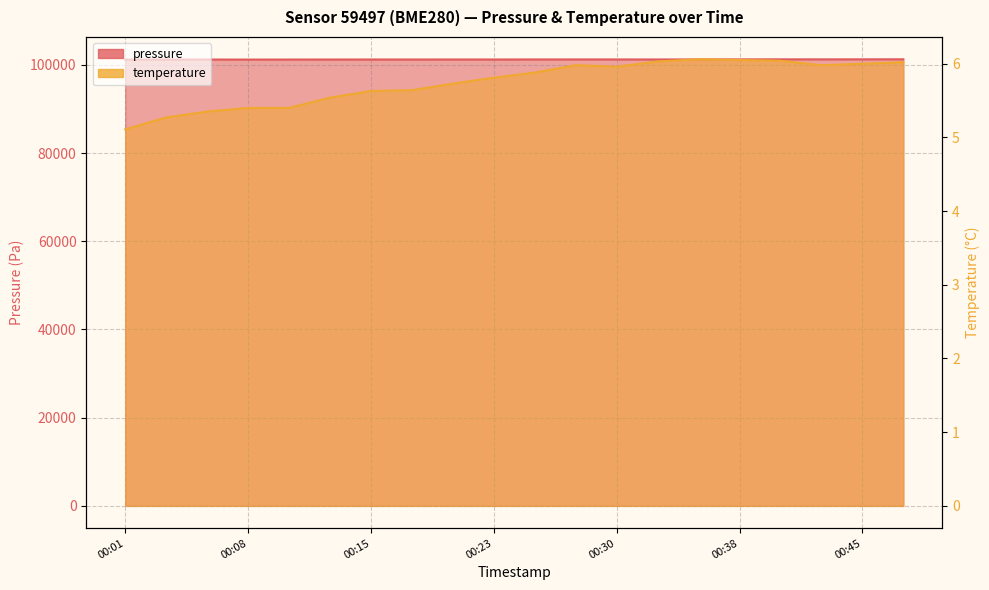

True or false: temperature and pressure cross at least once.

False